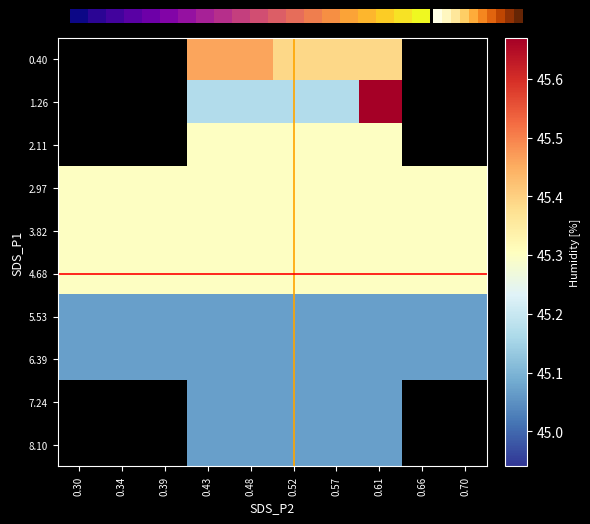

At which label is 5.53 closest to 45?

0.30